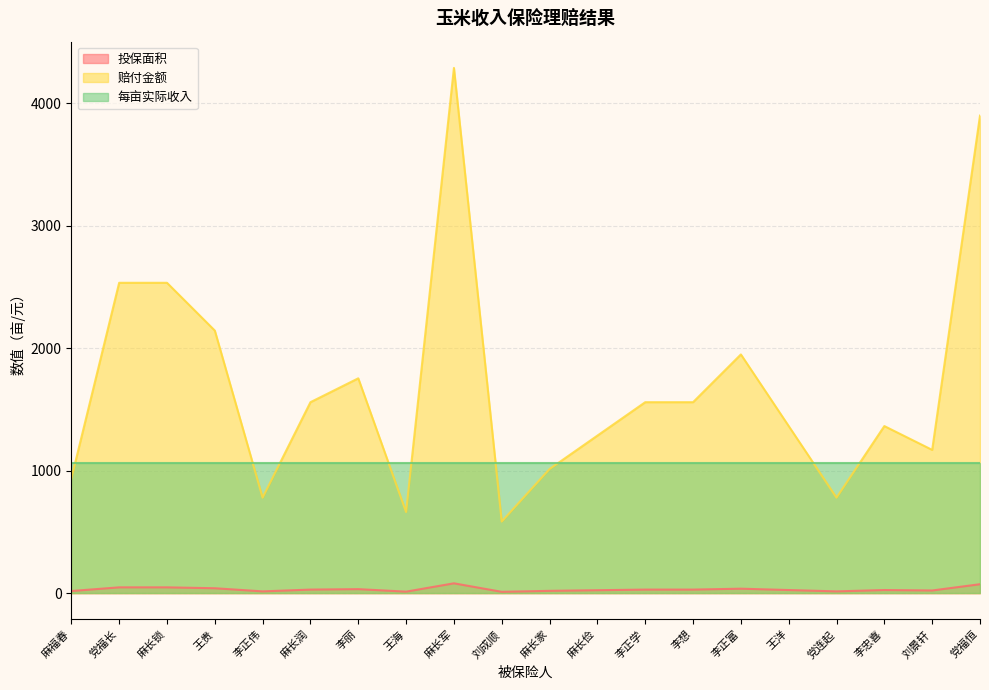

How many lines are shown in the chart?

3